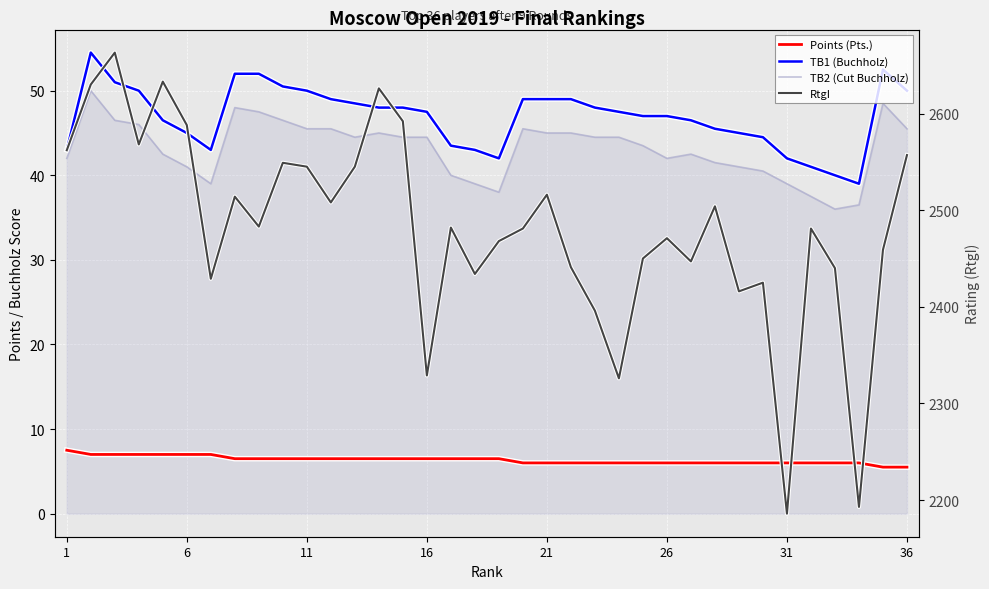

What is the difference between the TB1 (Buchholz) values at 9 and 26?

5.5